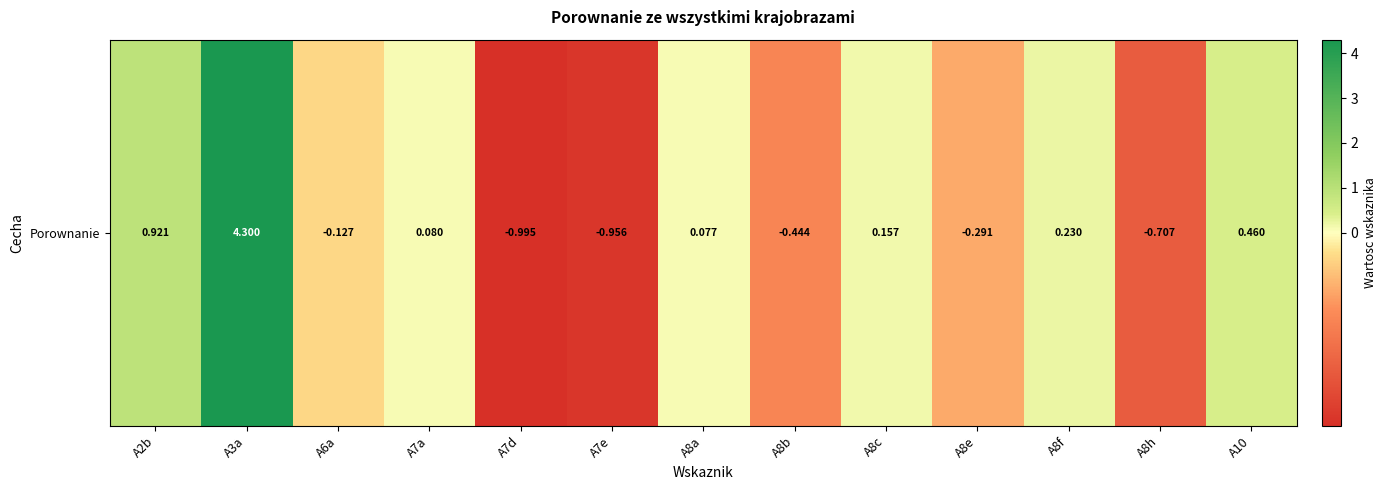

The value at A8f is 0.1. True or false?

False